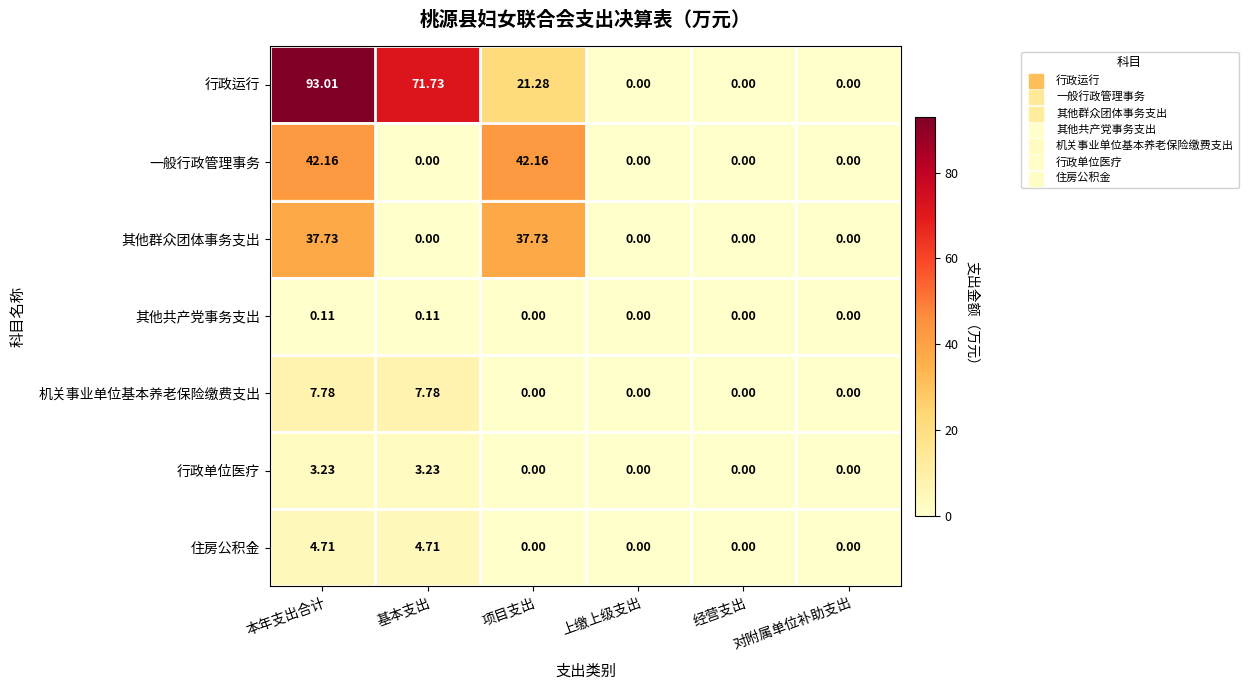

What is the difference between the highest and lowest values at 本年支出合计?

92.9